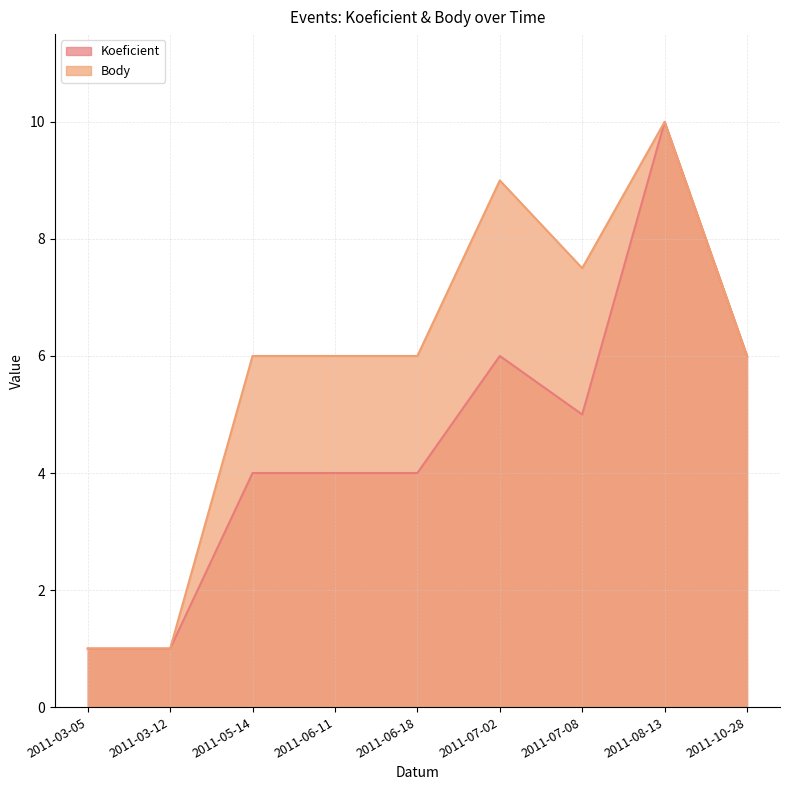

Reading left to right, what are all the values shown in this chart?

Koeficient: 2011-03-05=1.0	2011-03-12=1.0	2011-05-14=4.0	2011-06-11=4.0	2011-06-18=4.0	2011-07-02=6.0	2011-07-08=5.0	2011-08-13=10.0	2011-10-28=6.0
Body: 2011-03-05=1.0	2011-03-12=1.0	2011-05-14=6.0	2011-06-11=6.0	2011-06-18=6.0	2011-07-02=9.0	2011-07-08=7.5	2011-08-13=10.0	2011-10-28=6.0